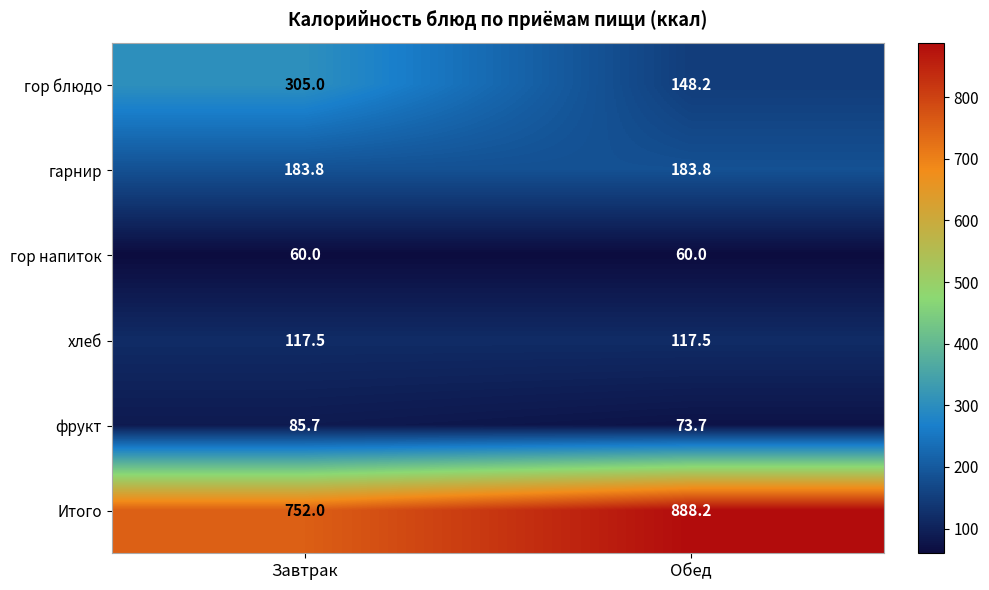

Where is Итого nearest to the value 820?

Завтрак